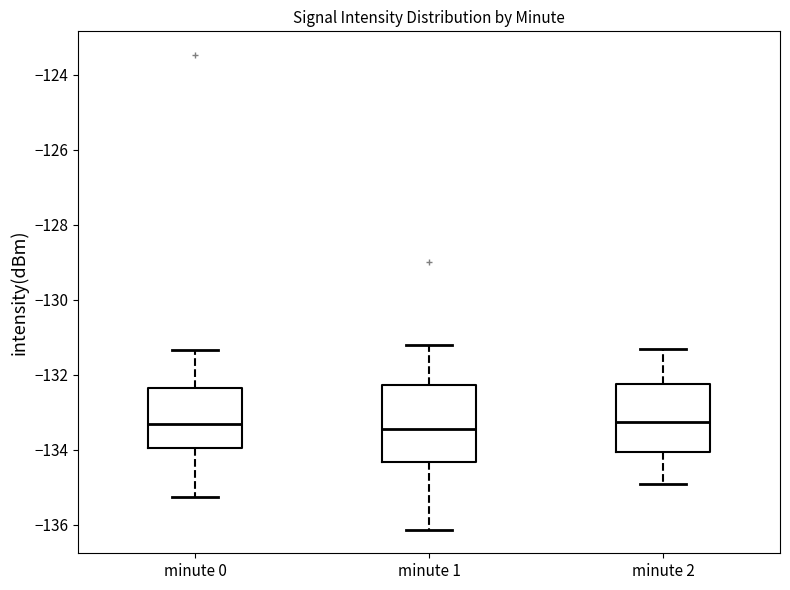

Comparing the boxes themselves (not the whiskers), which one is the tallest?

minute 1